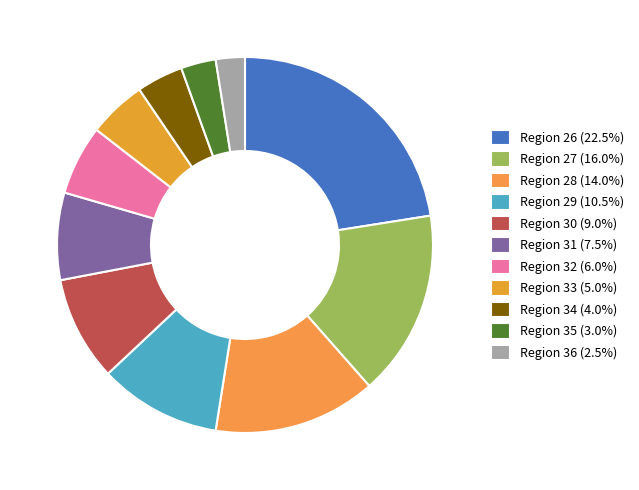

How many slices are in this pie chart?

11